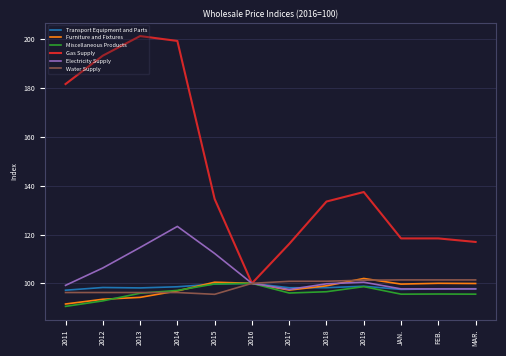

What is the difference between the maximum and minimum values in the Water Supply series?

5.9